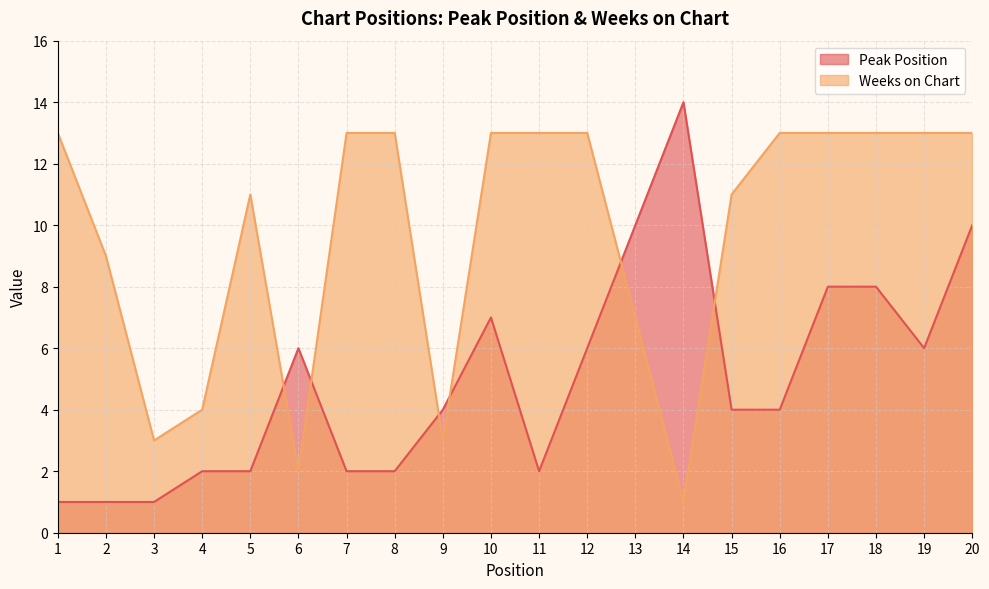

Reading left to right, what are all the values shown in this chart?

Peak Position: 1	1	1	2	2	6	2	2	4	7	2	6	10	14	4	4	8	8	6	10
Weeks on Chart: 13	9	3	4	11	2	13	13	3	13	13	13	7	1	11	13	13	13	13	13